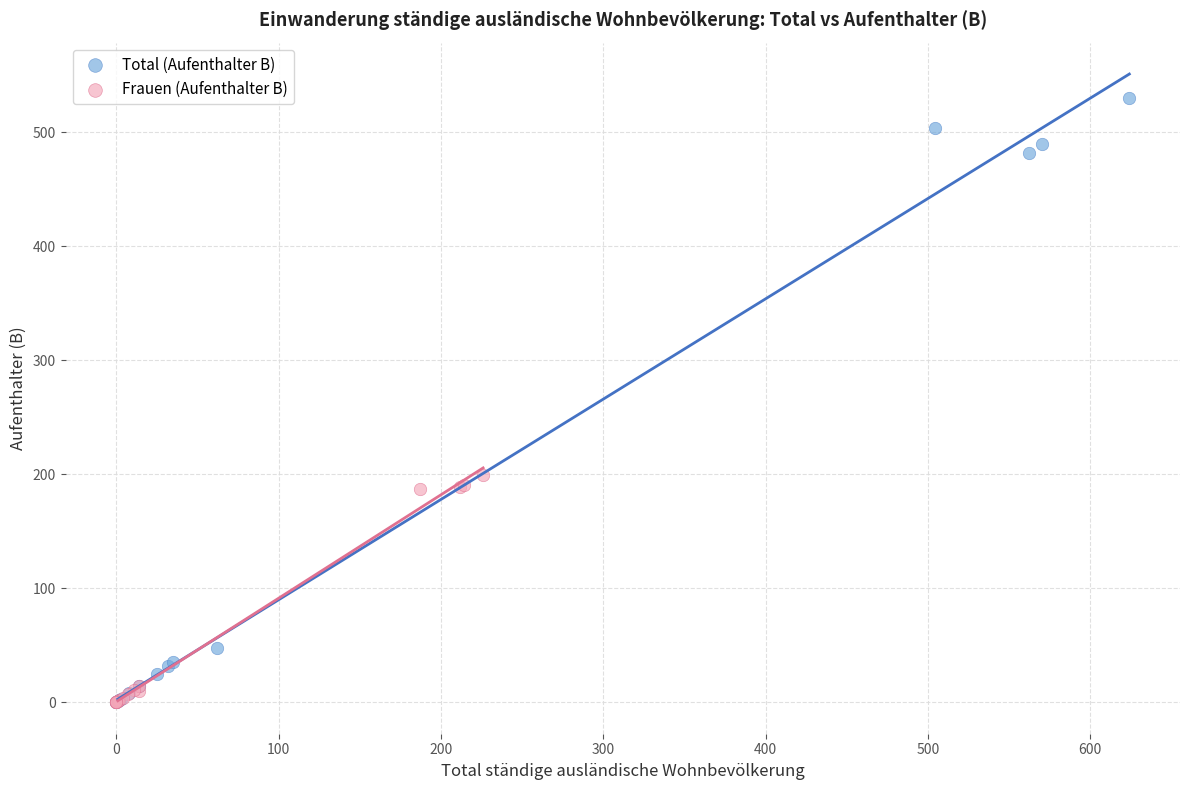

Which series reaches the maximum Y coordinate?

Total (Aufenthalter B)